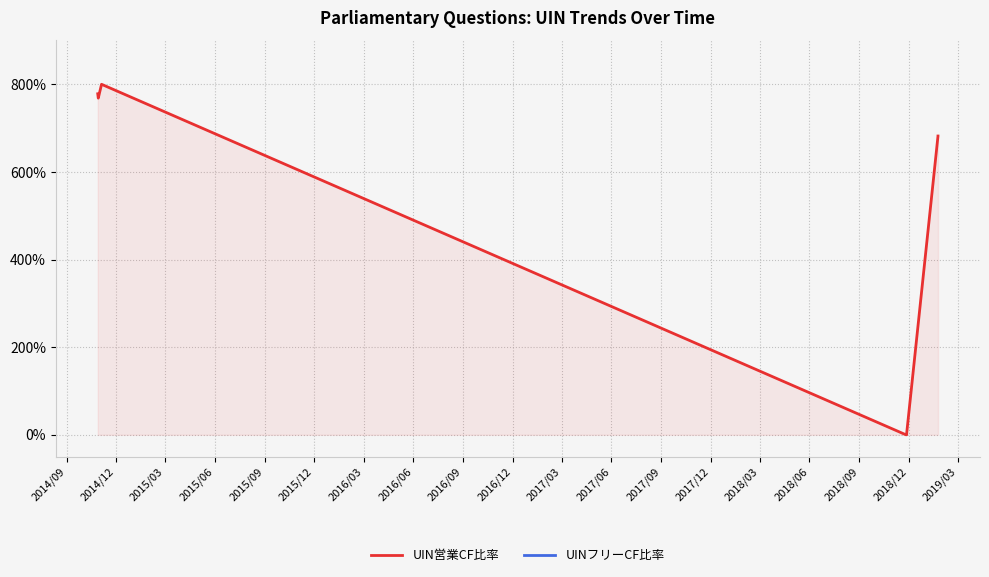

What is the average value of the UIN営業CF比率 series?

507.5